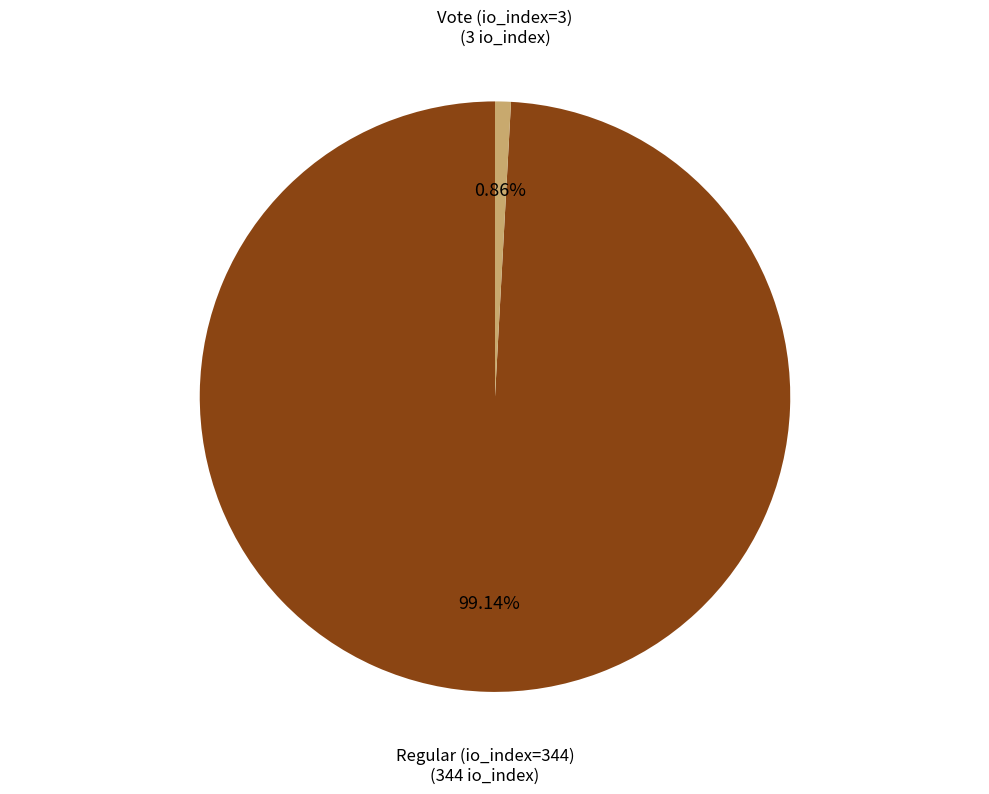

To the nearest percent, what percentage of the pie is Regular (io_index=344)?

99%